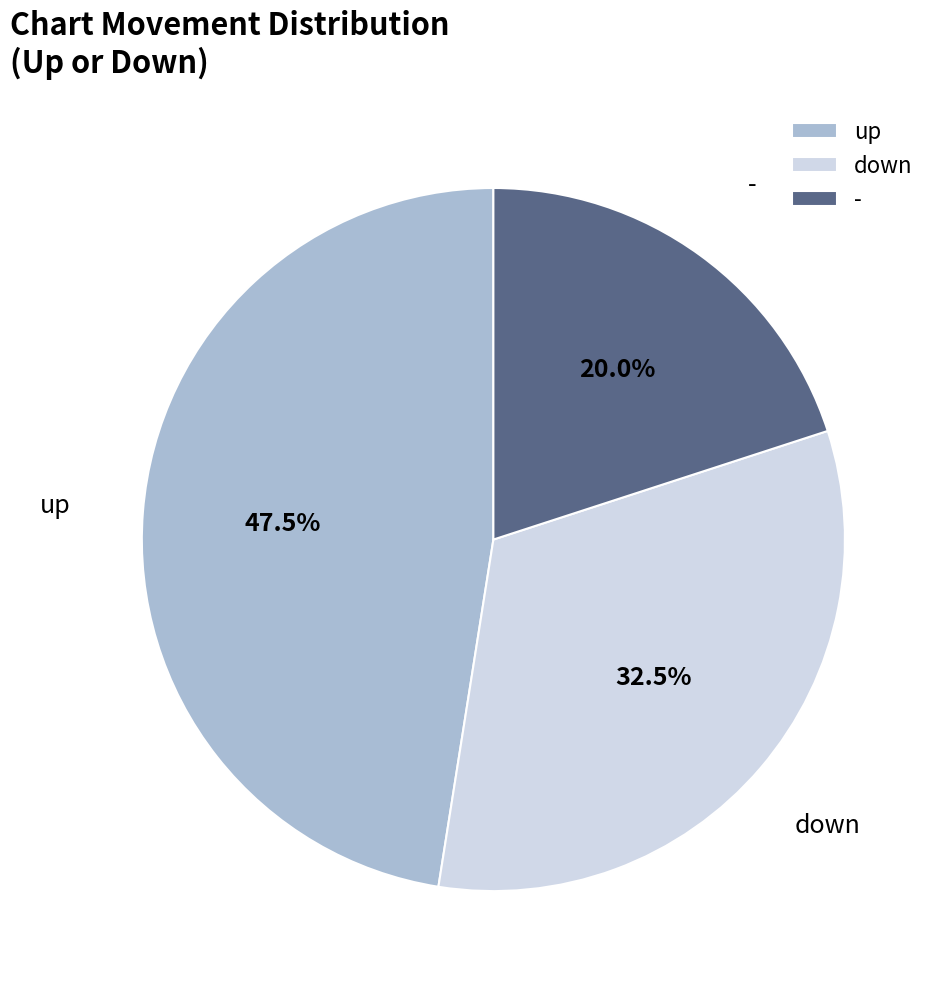

To the nearest percent, what is the difference between the up and down slice percentages?

15%